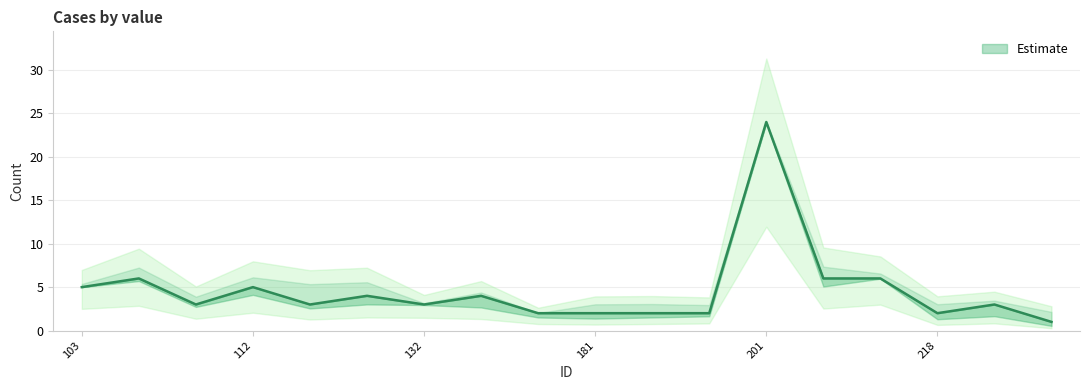

List the labels in order of value, smallest first.

251, 176, 181, 182, 186, 218, 106, 126, 132, 250, 131, 174, 103, 112, 104, 206, 208, 201